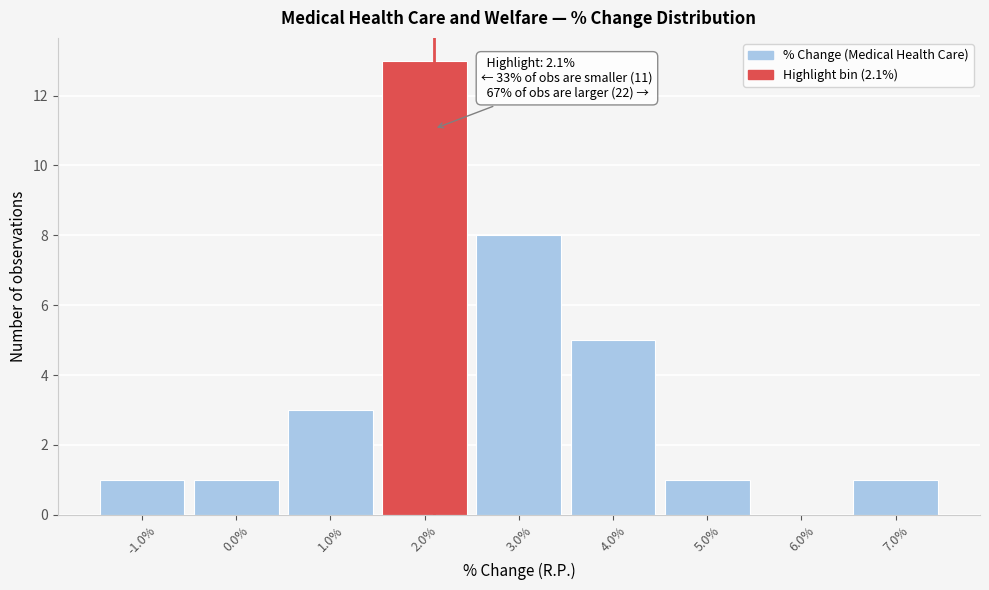

Over which range of the x-axis is the bar tallest?

1.5 to 2.5